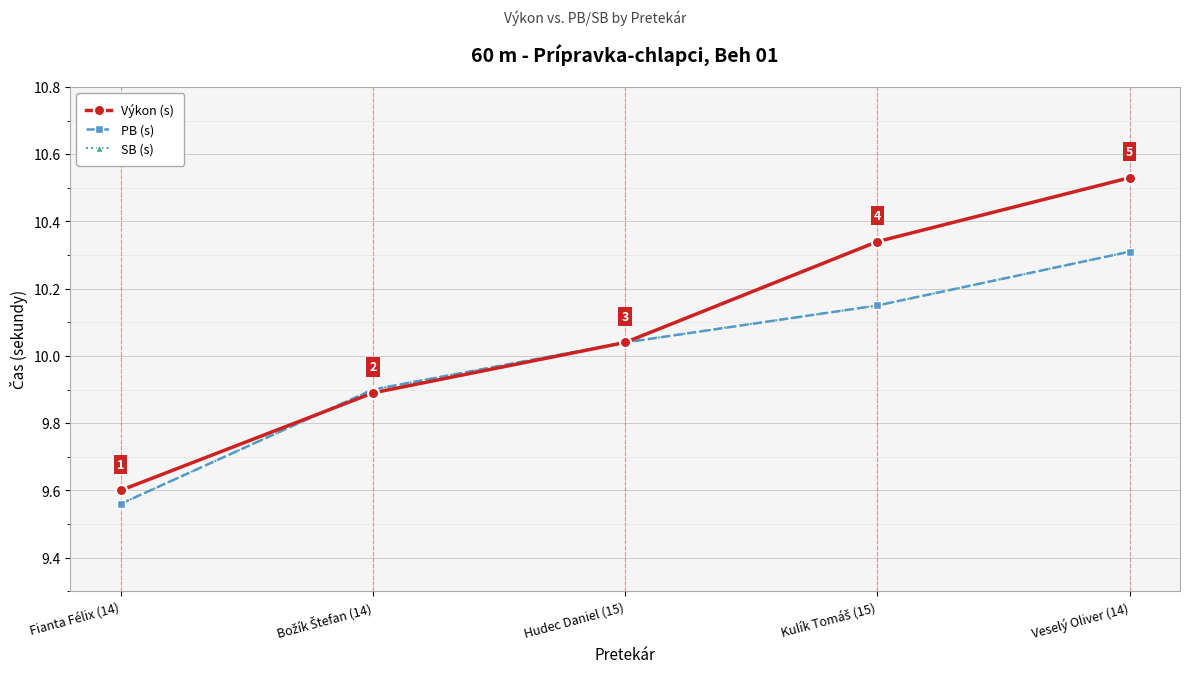

True or false: SB (s) and PB (s) intersect in this chart.

False